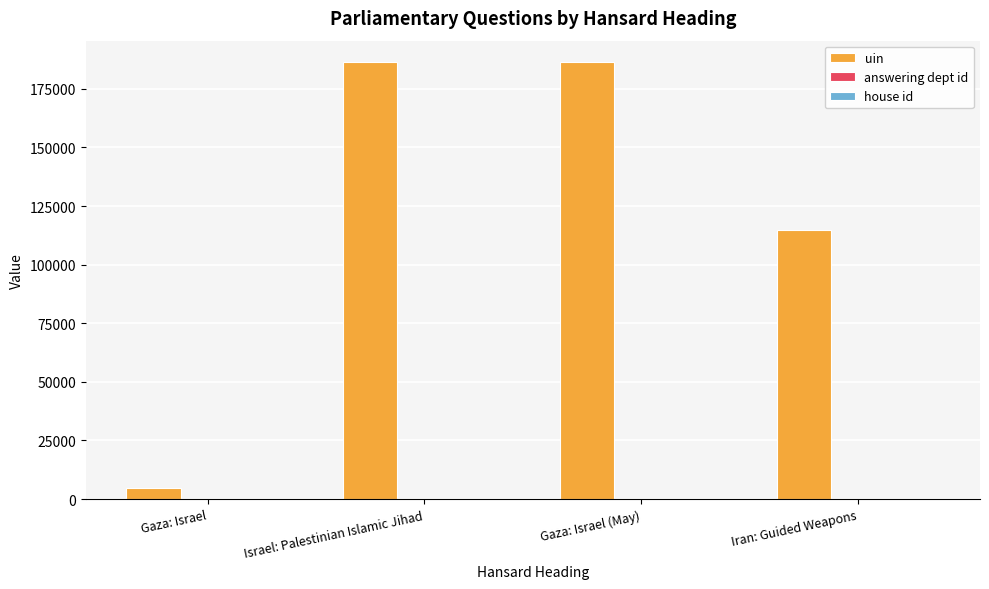

Is it true that uin equals 302735 at Israel: Palestinian Islamic Jihad?

False